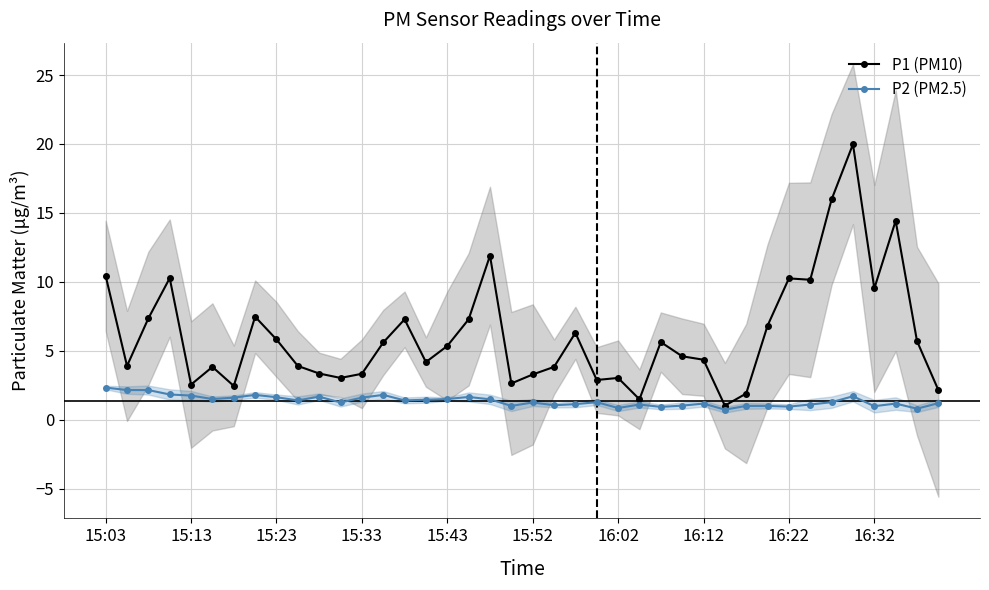

Rank the series by their maximum value, from highest to lowest.

P1 (PM10), P2 (PM2.5)